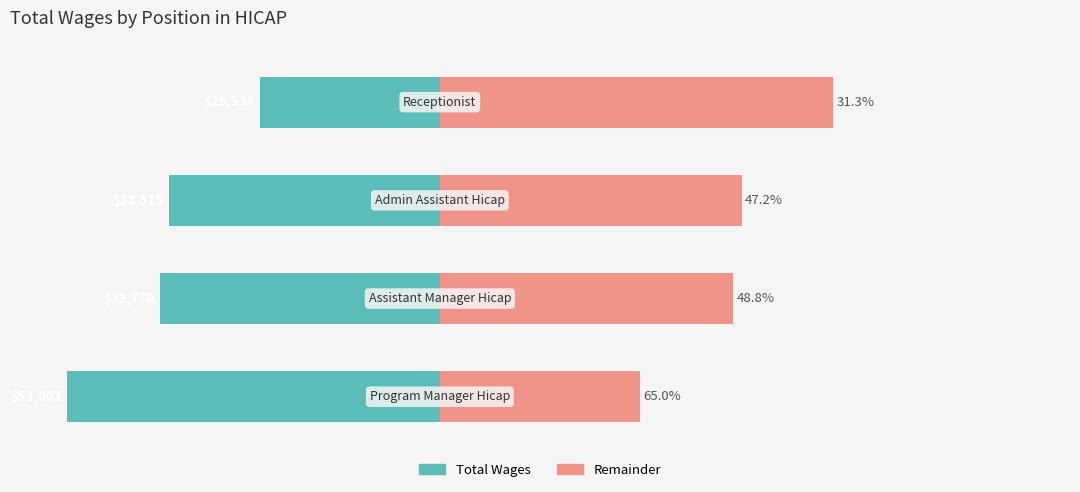

Rank the series at 1 from lowest to highest value.

Total Wages (scaled), Remainder